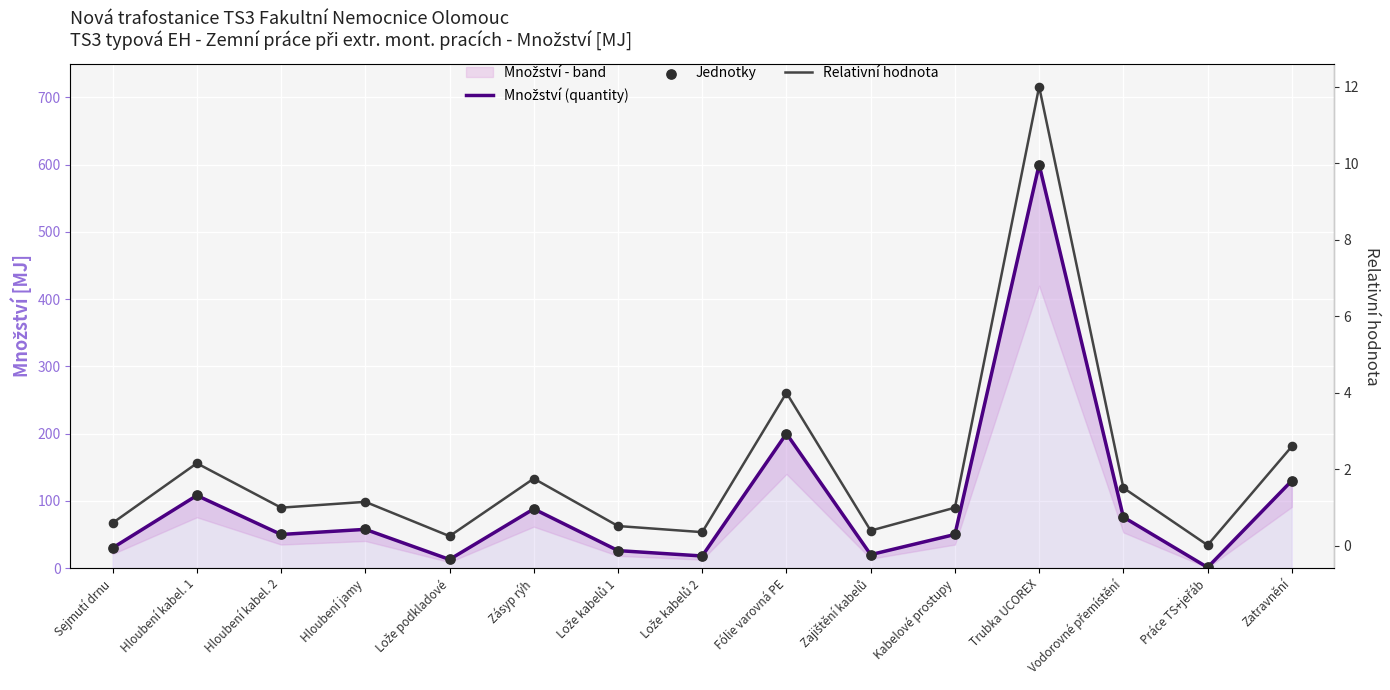

Which series reaches the minimum Y coordinate?

Relativní hodnota